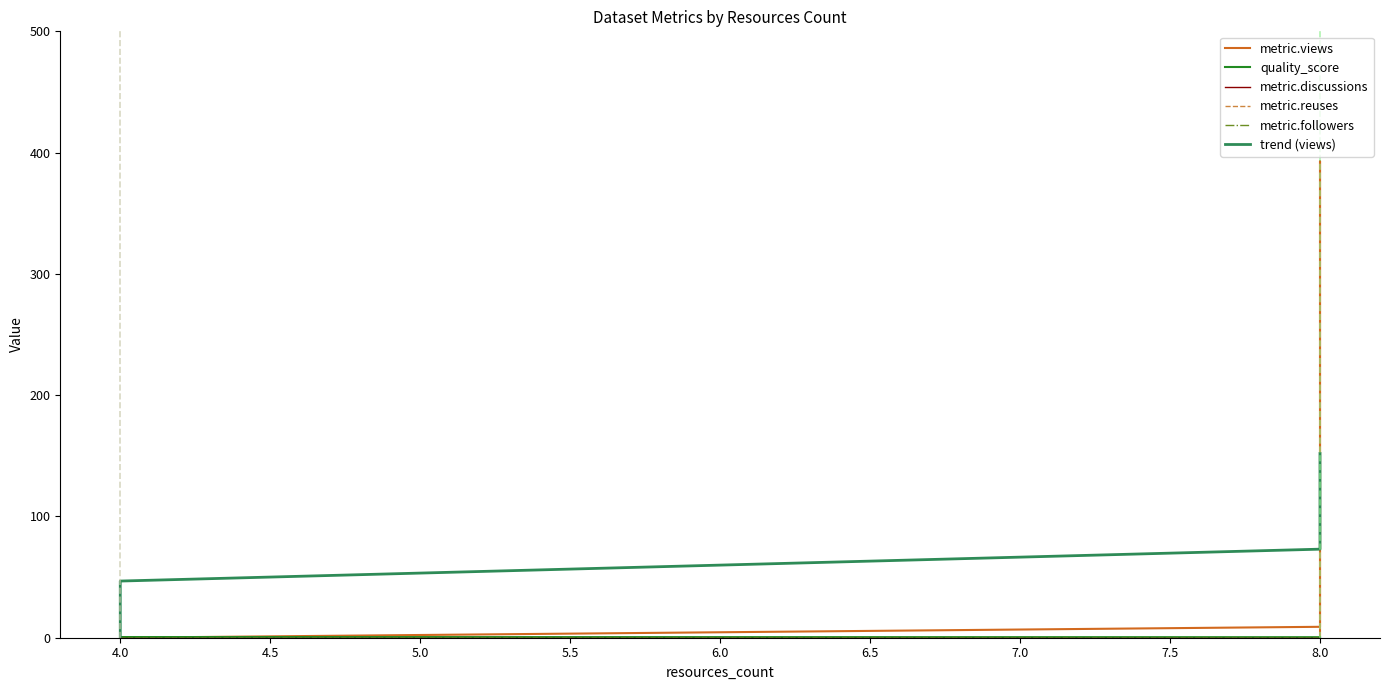

List the series in order of their peak value, highest first.

metric.views, trend (views), quality_score, metric.discussions, metric.reuses, metric.followers